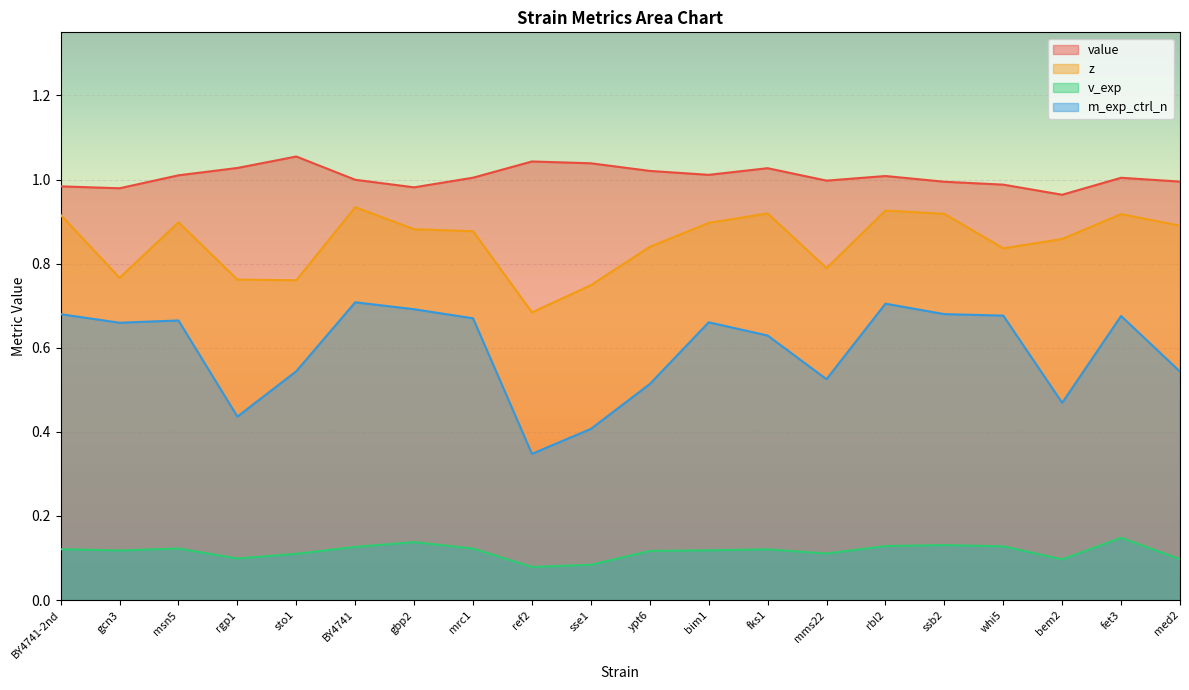

Which series has the widest spread of values?

m_exp_ctrl_n